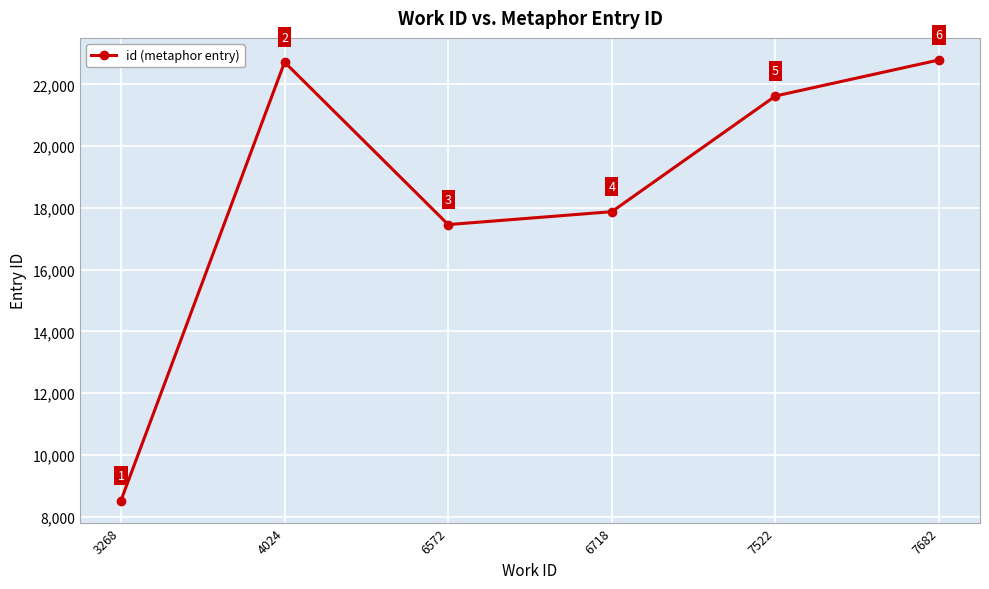

List the labels in order of value, largest first.

7682, 4024, 7522, 6718, 6572, 3268